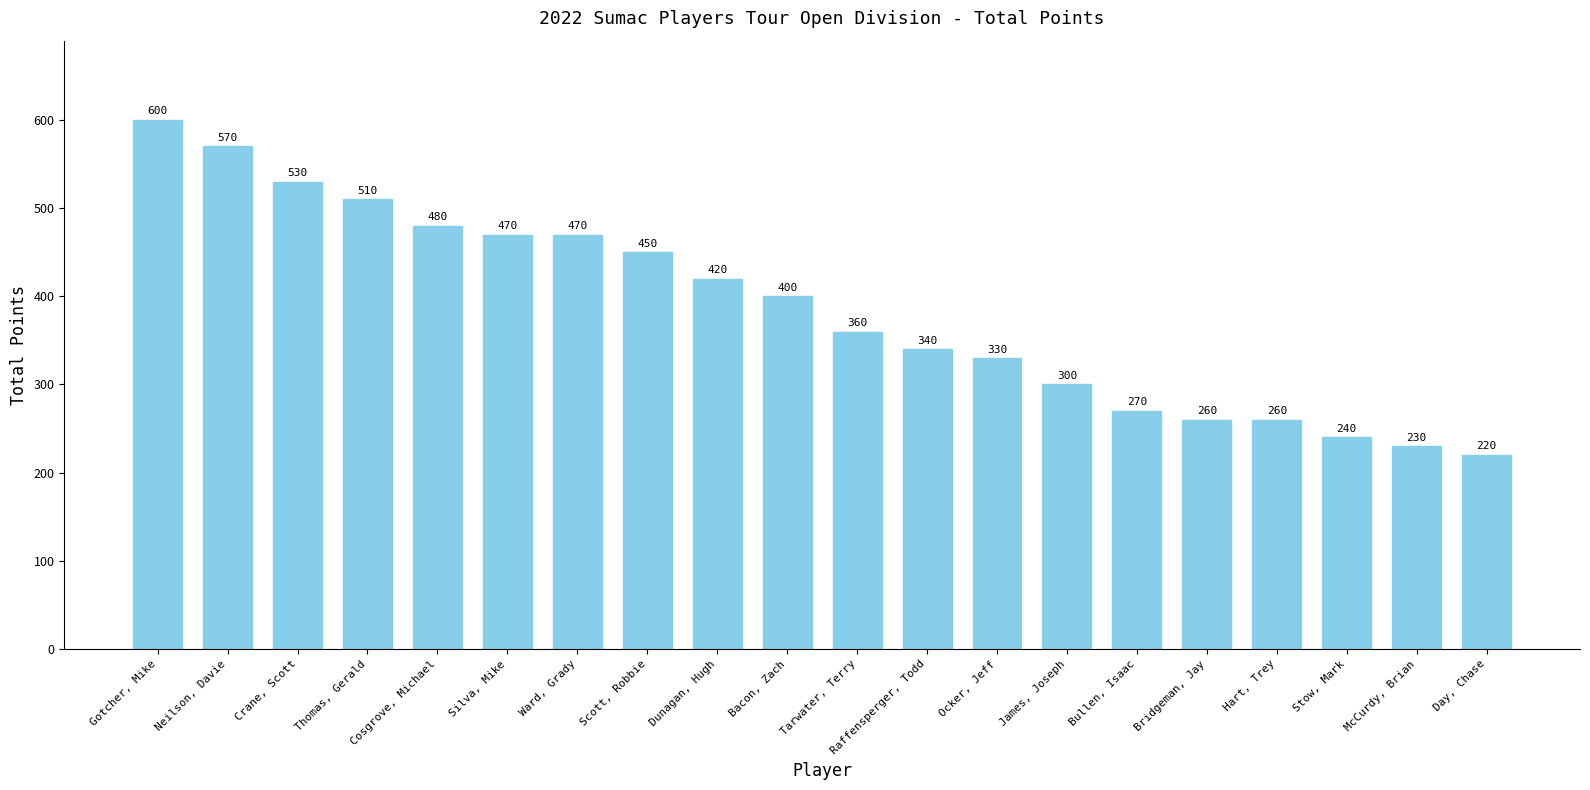

What is the ratio of the value at Stow, Mark to the value at Cosgrove, Michael?

0.5